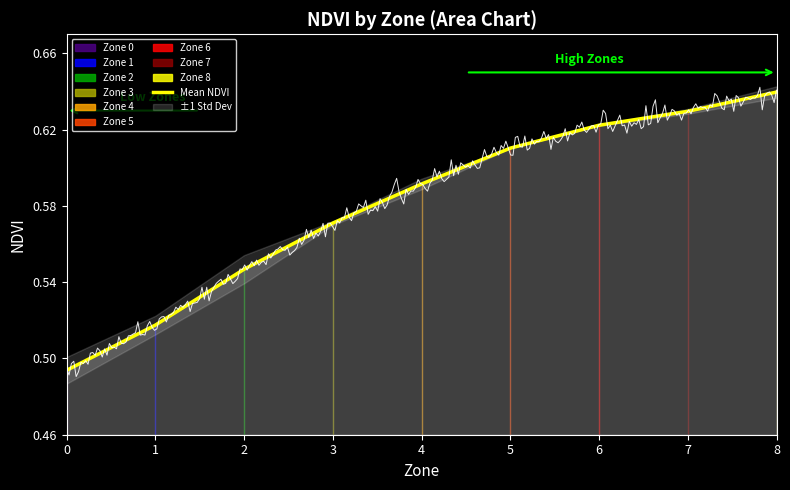

Reading right to left, transcribe all the data shown in this chart.

8=0.6	7=0.6	6=0.6	5=0.6	4=0.6	3=0.6	2=0.5	1=0.5	0=0.5